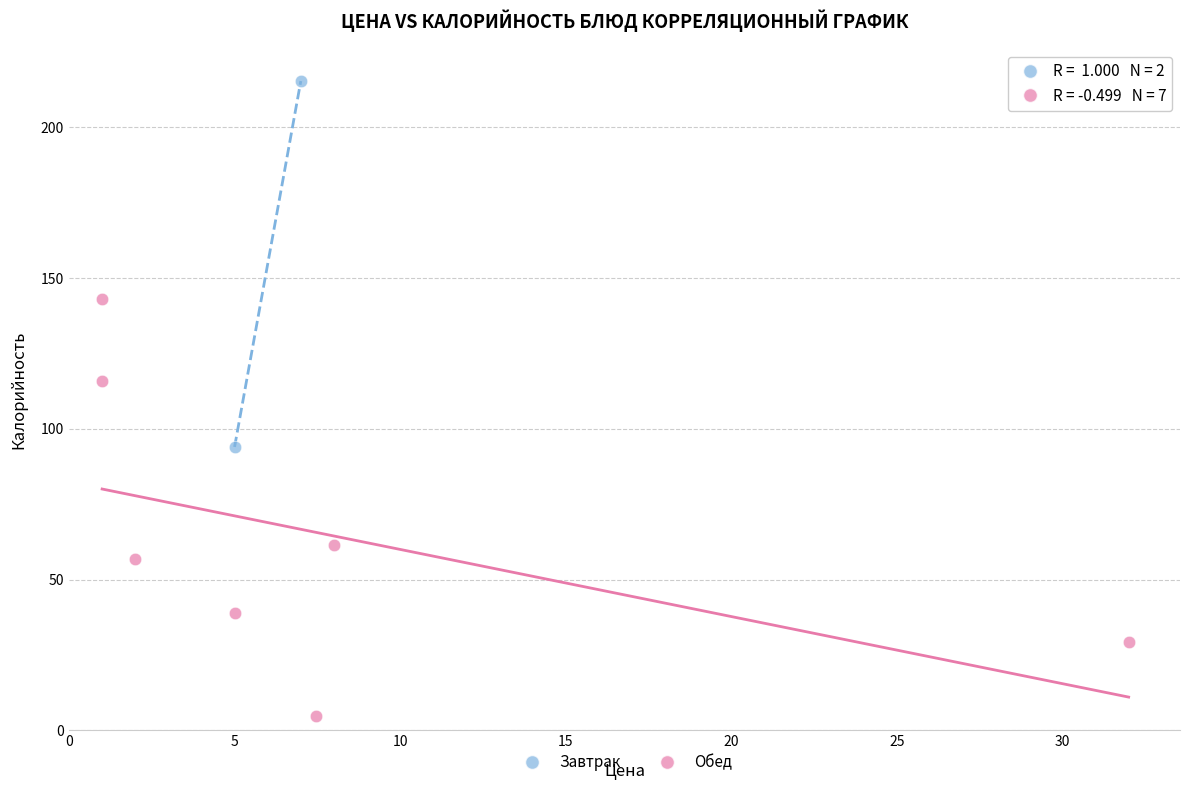

What are all the series names shown in the legend?

Завтрак, Обед